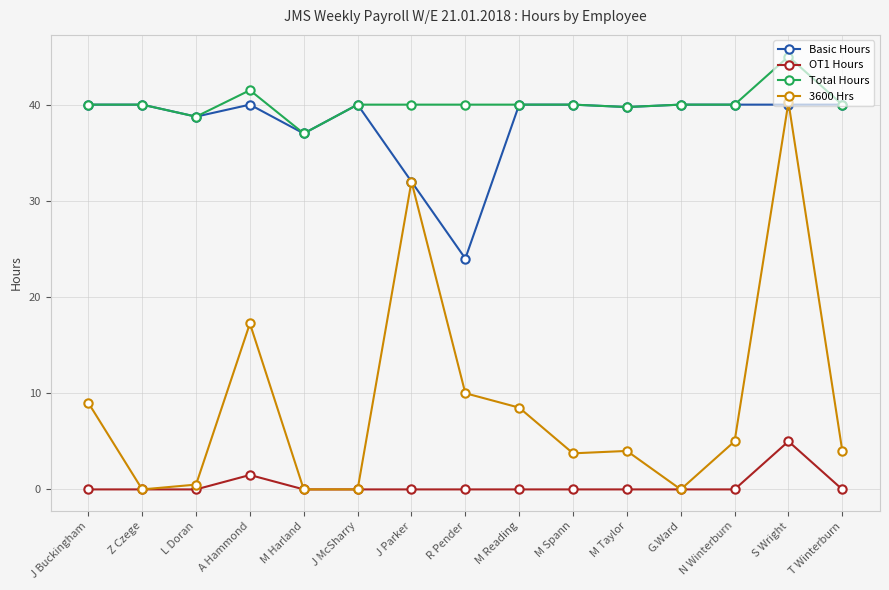

What is the spread (max minus min) of values at S Wright?

40.0